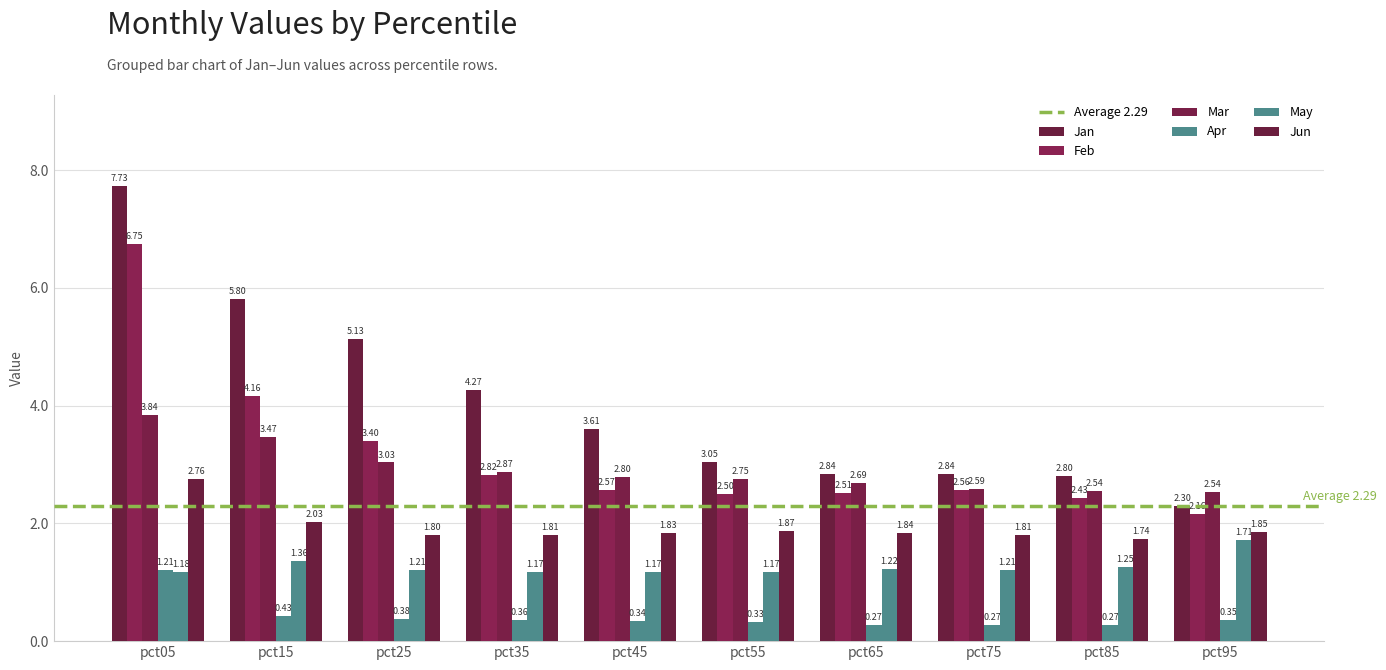

What is the value of the Feb bar at the 10th from the left?

2.2